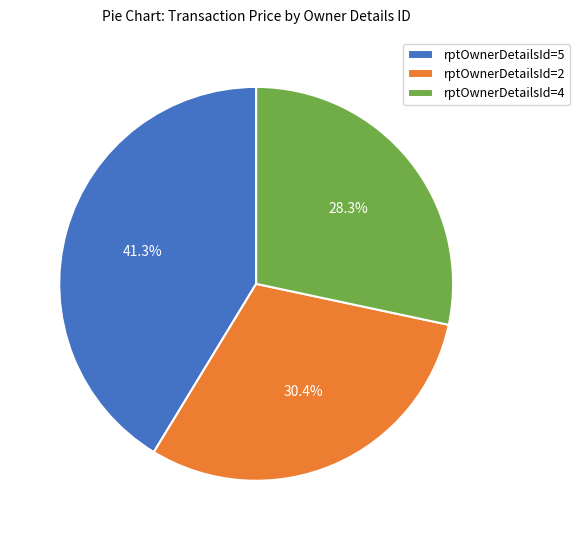

Which slice is the smallest?

rptOwnerDetailsId=4